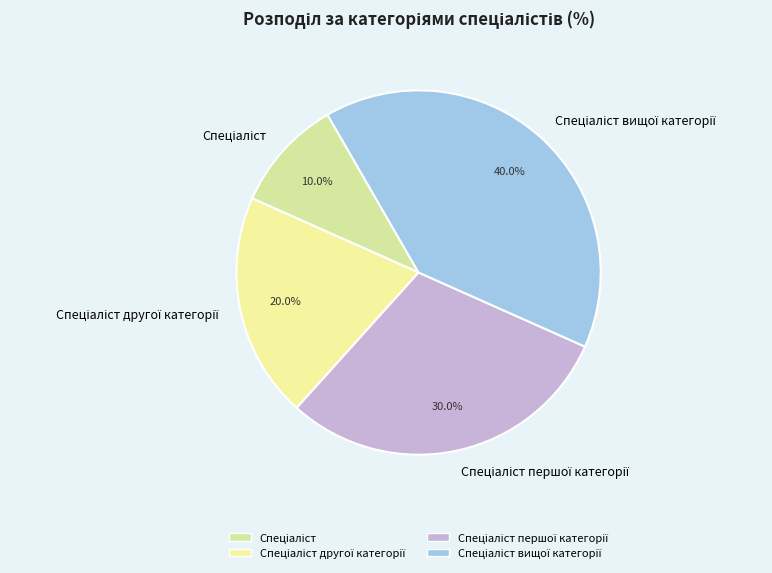

Is there any slice that represents more than half of the pie?

No